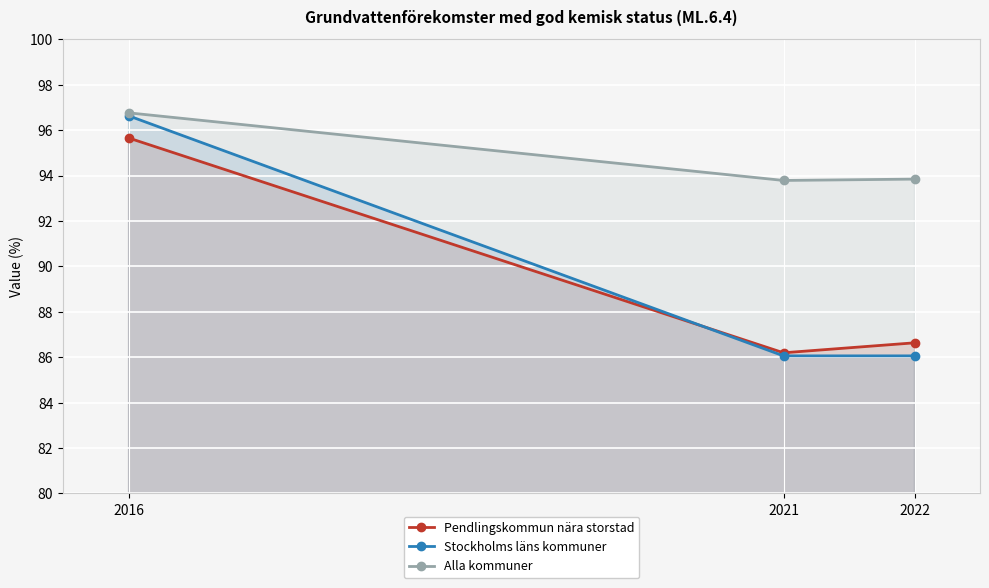

What is the smallest value displayed?

86.1